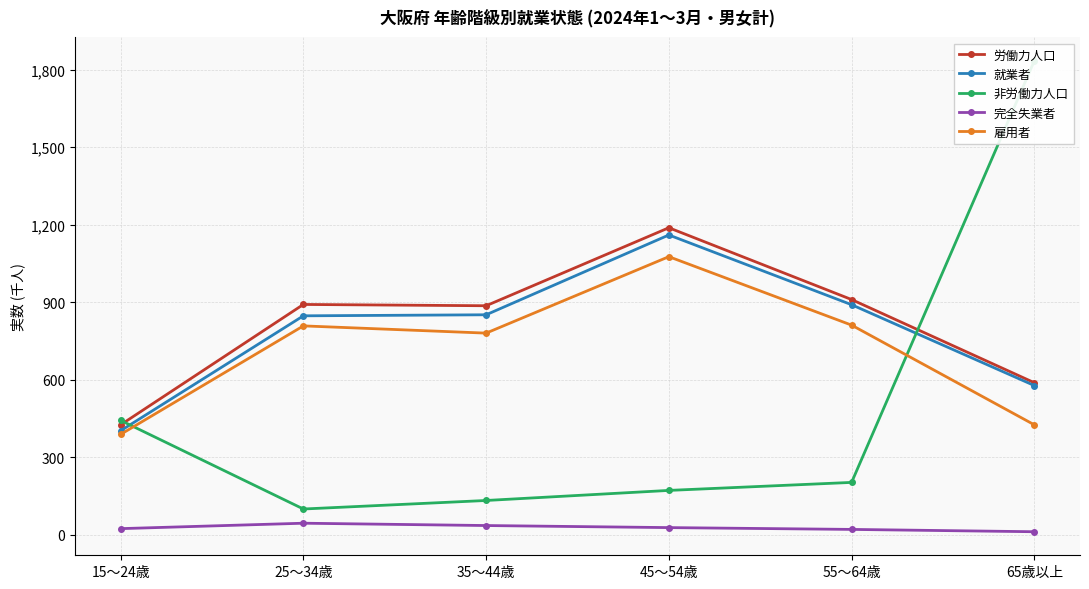

True or false: 就業者 and 完全失業者 cross at least once.

False